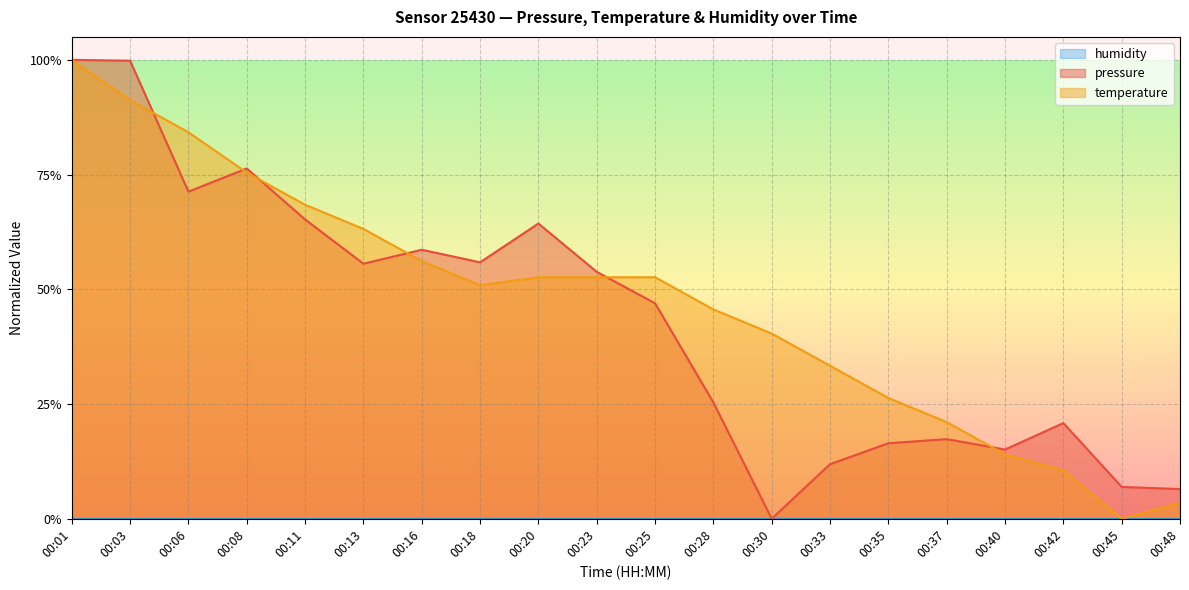

What is the difference between the maximum and minimum values in the pressure series?

1.0